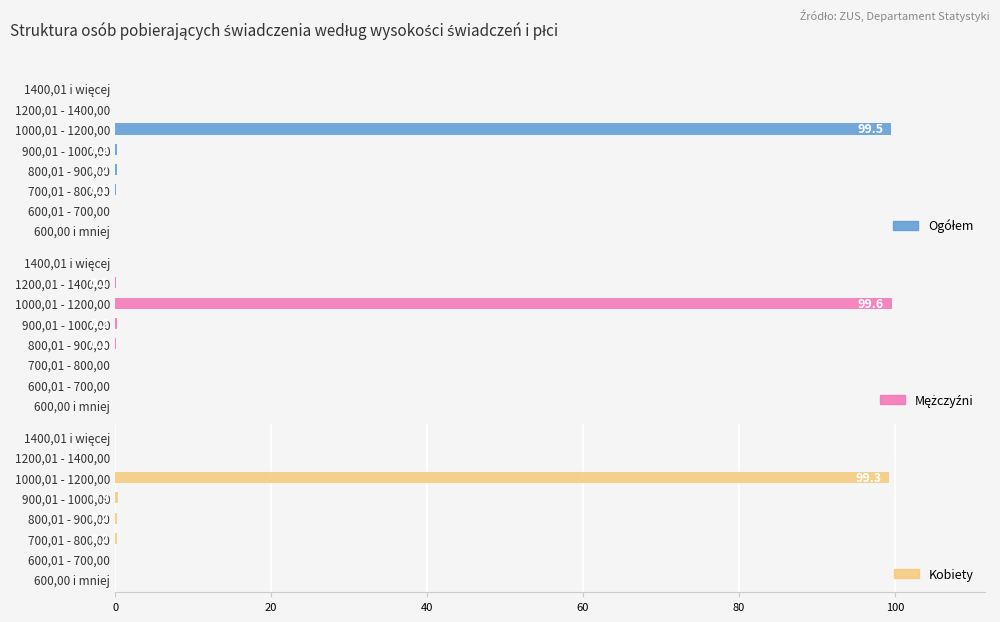

Which series has the largest total across all categories?

Ogółem